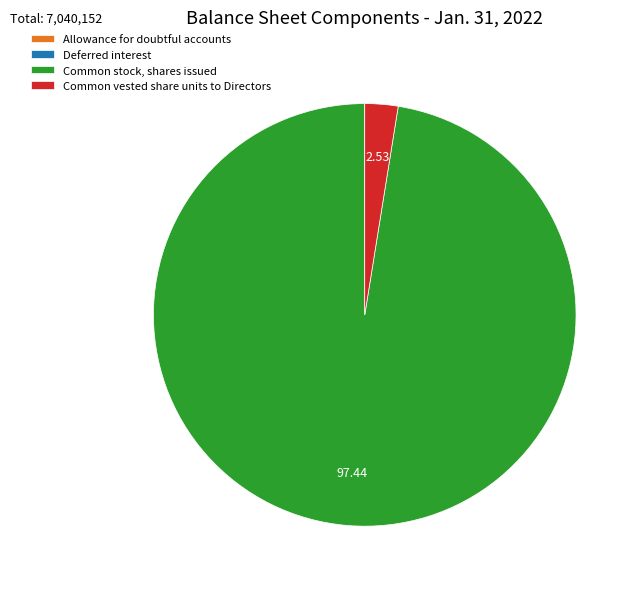

Is there a majority slice in this chart?

Yes